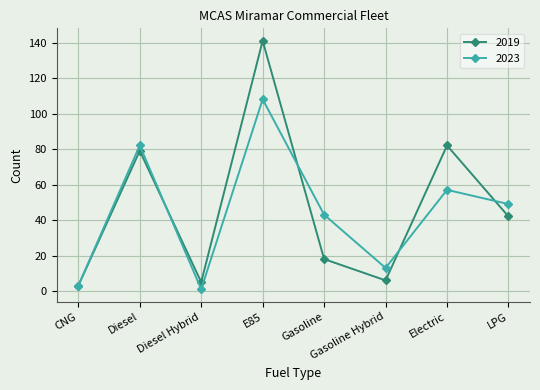

Is it true that 2023 equals 6 at Gasoline Hybrid?

False